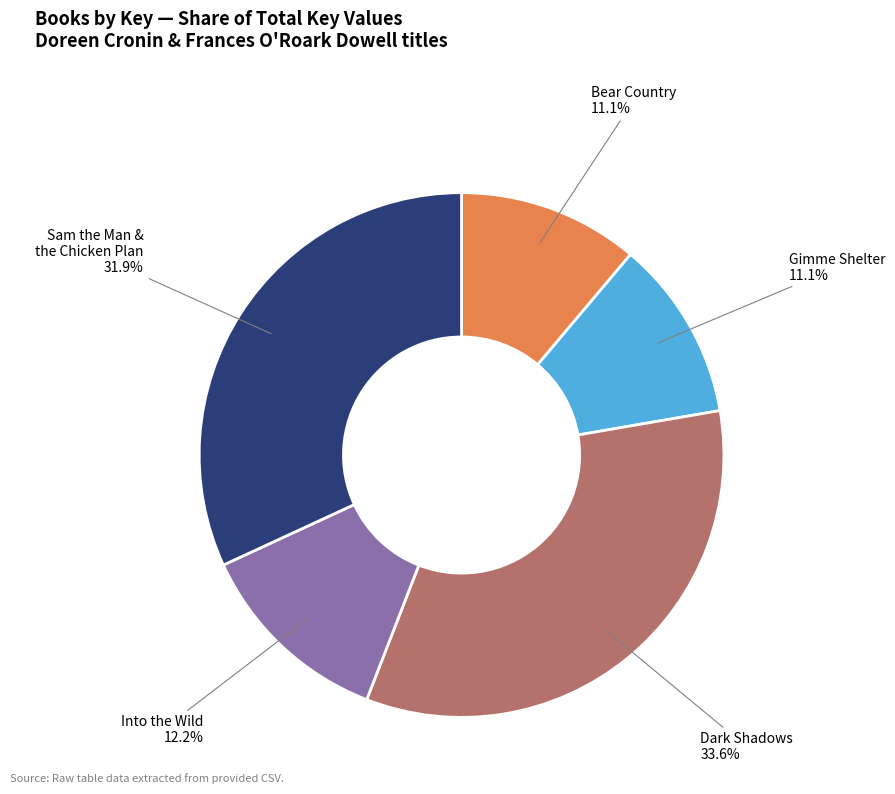

Which slice is the largest?

Dark Shadows